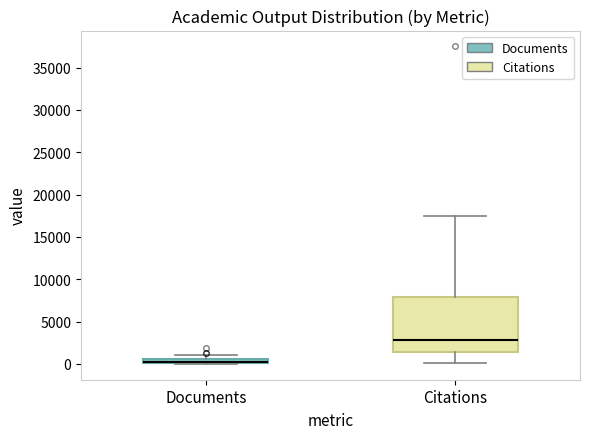

Comparing the boxes themselves (not the whiskers), which one is the tallest?

Citations